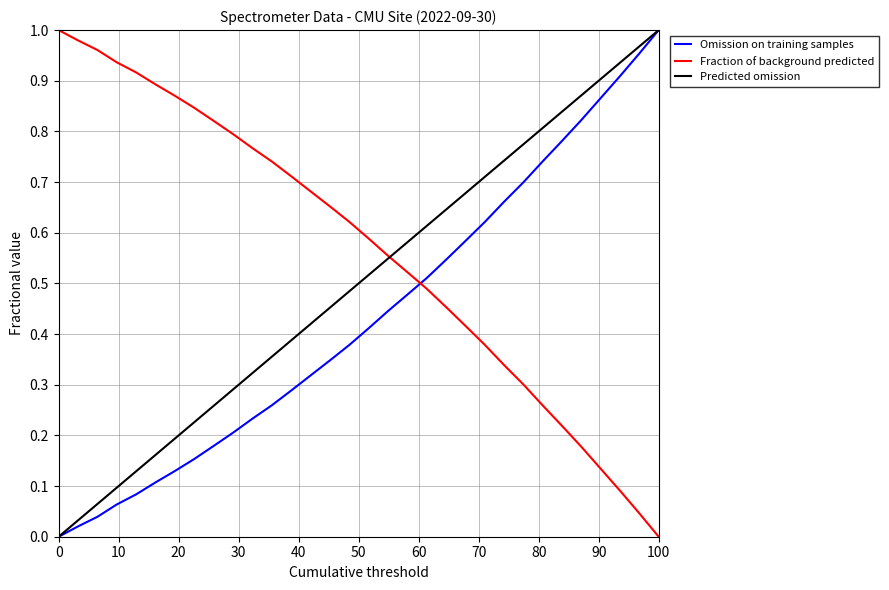

True or false: Omission on training samples and Fraction of background predicted intersect in this chart.

True